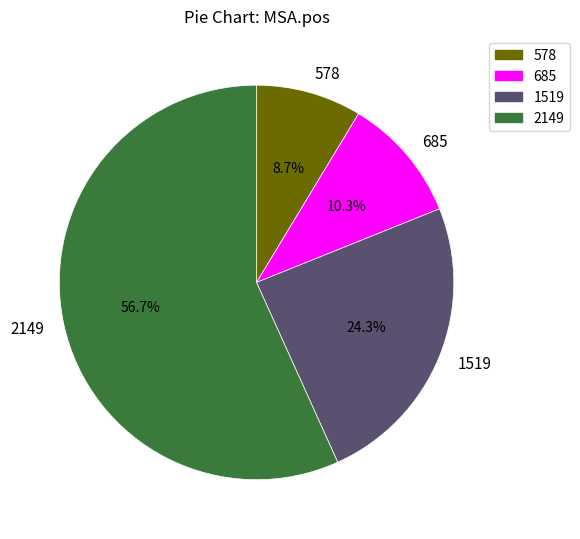

To the nearest percent, what portion does 2149 represent?

57%